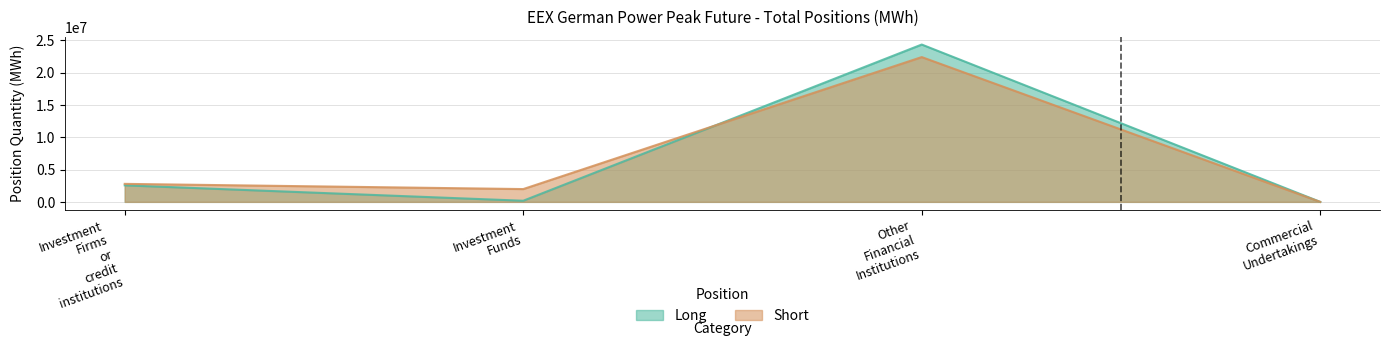

Rank the series at Other Financial Institutions from highest to lowest value.

Long, Short